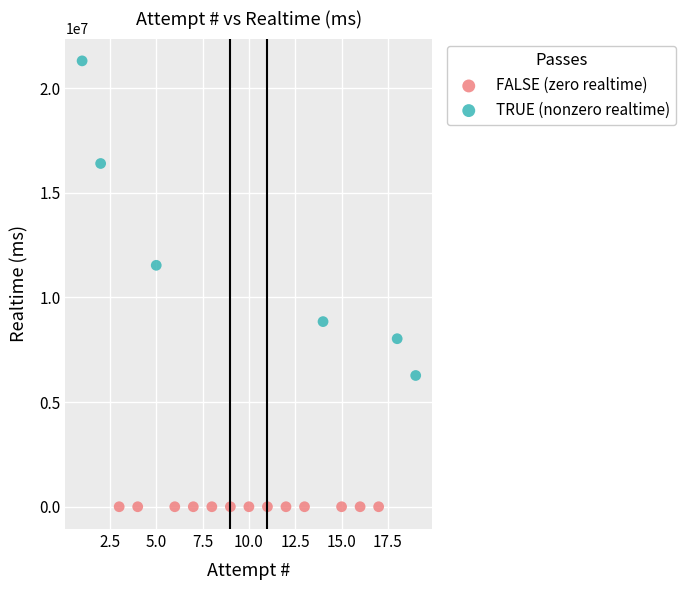

Which series contains the highest Y value?

TRUE (nonzero realtime)